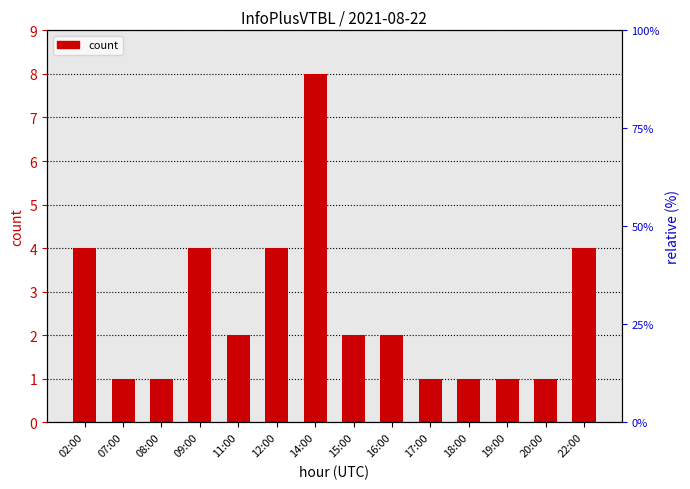

List the labels in order of value, largest first.

14:00, 02:00, 09:00, 12:00, 22:00, 11:00, 15:00, 16:00, 07:00, 08:00, 17:00, 18:00, 19:00, 20:00